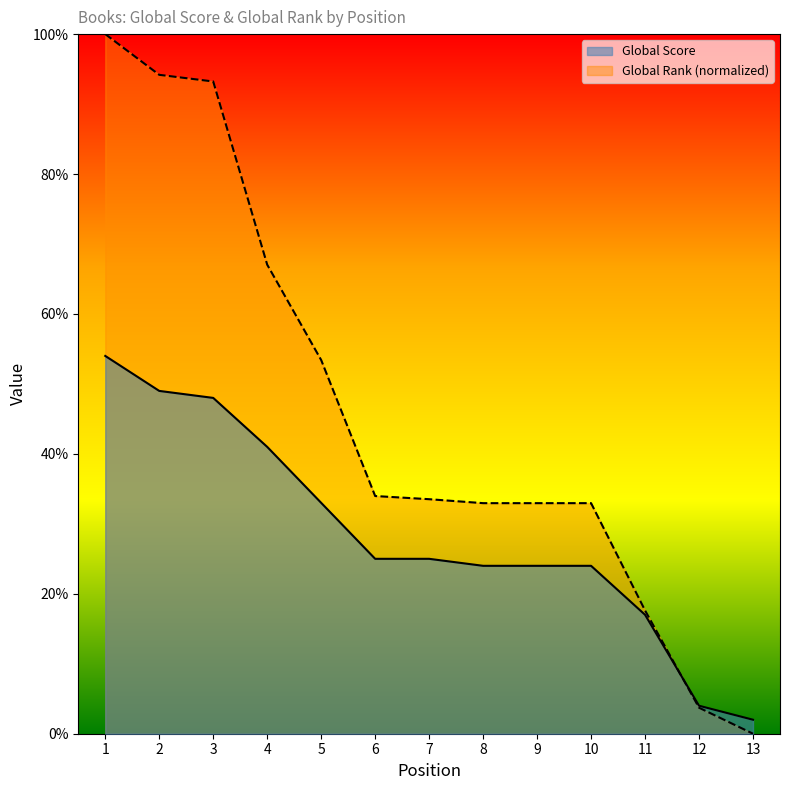

Which series changed the most between 4 and 6?

Global Rank (normalized)